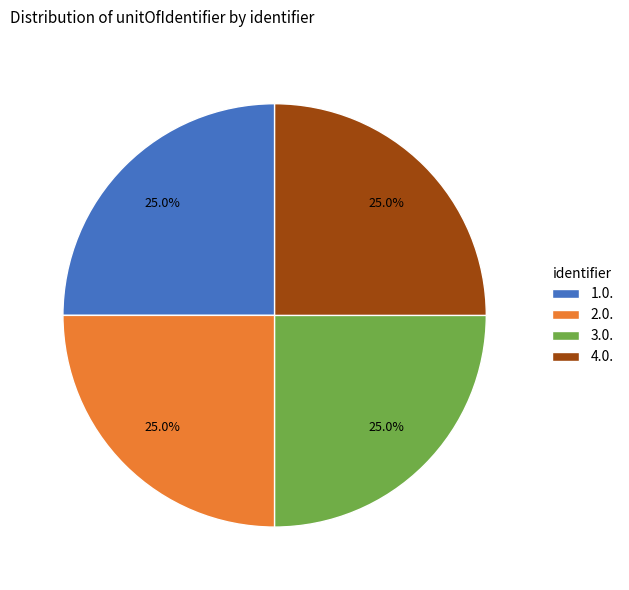

How many slices are in this pie chart?

4